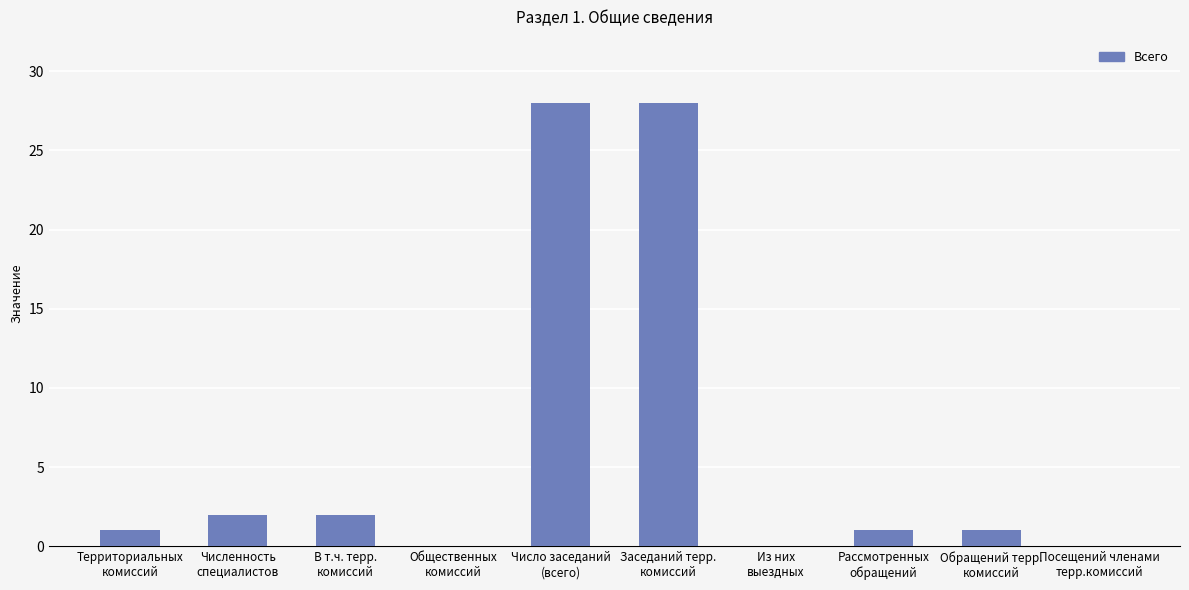

What is the sum of all values?

63